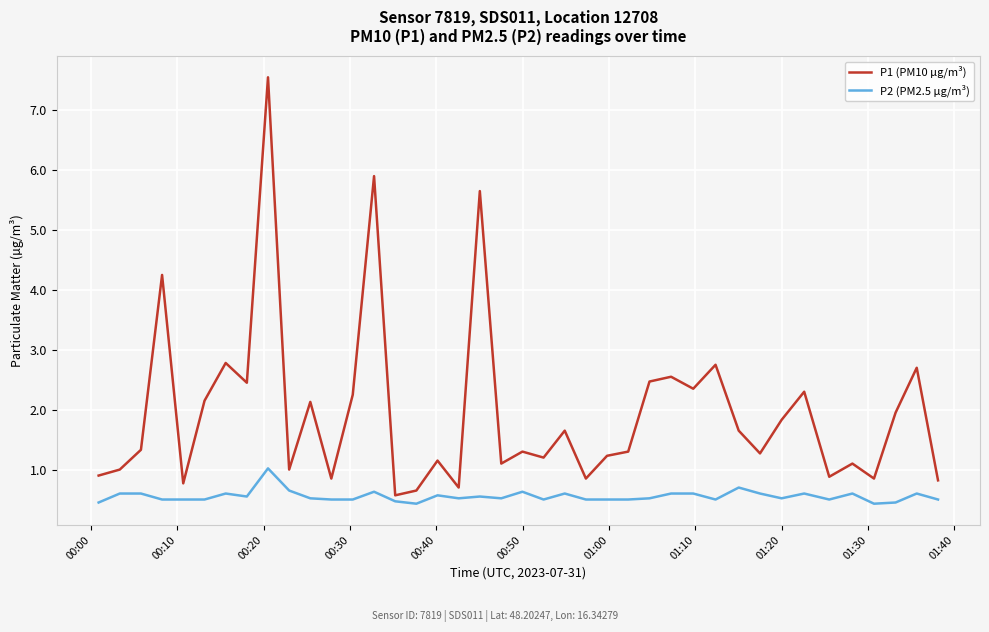

What is the smallest value displayed?

0.4